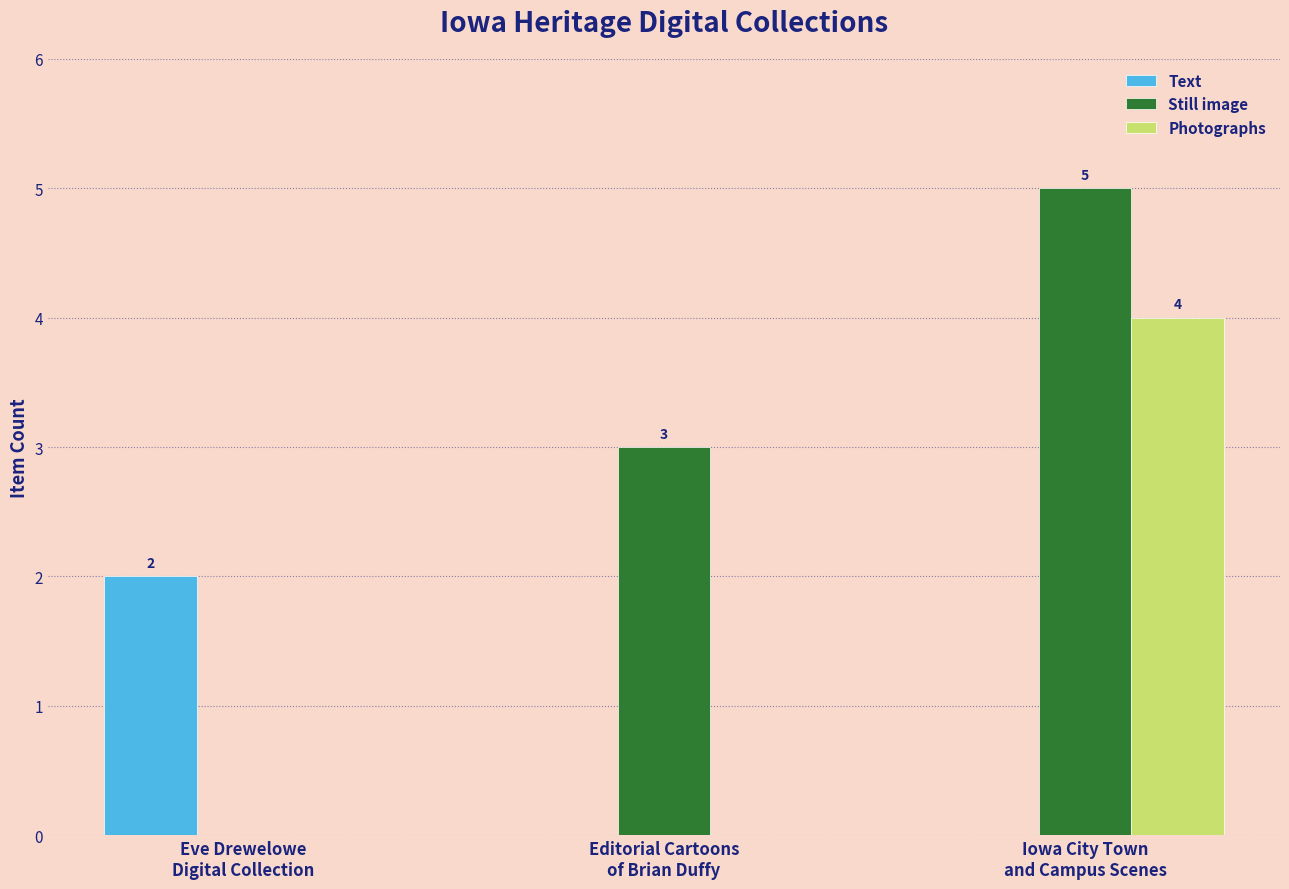

What is the sum of all Still image values?

8